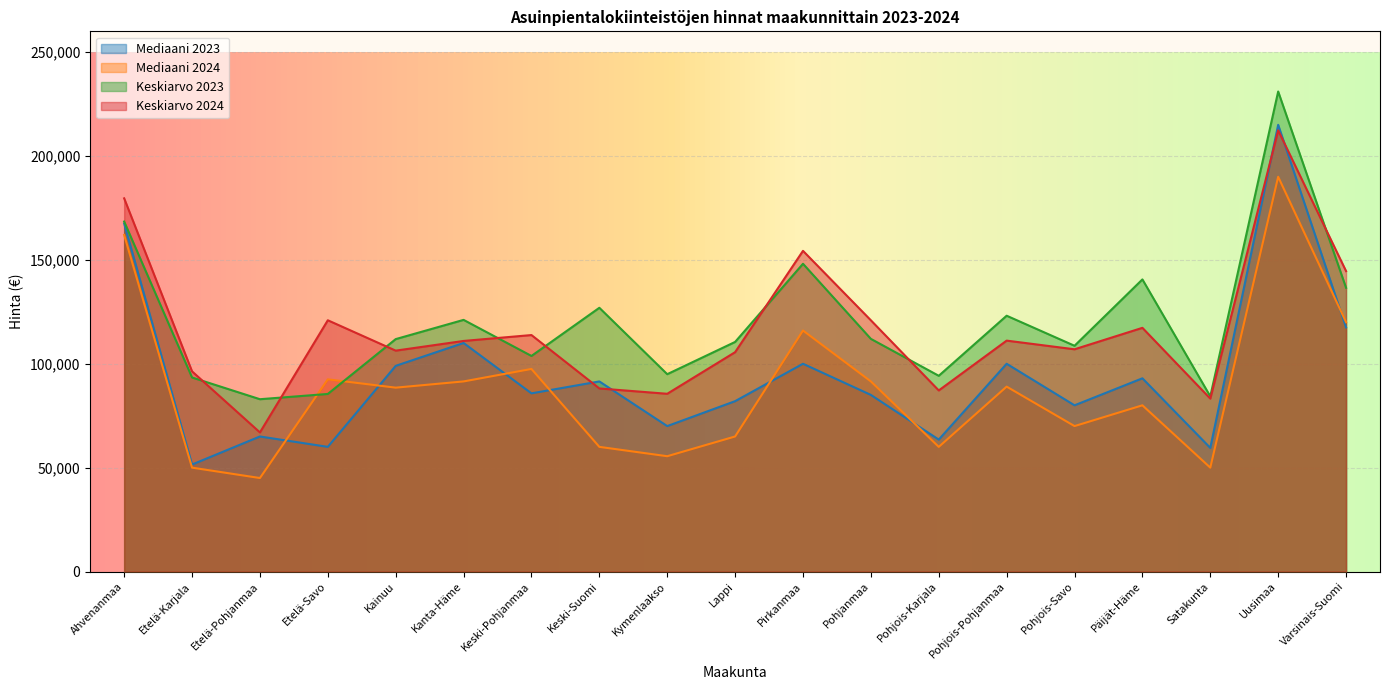

At which category does the chart reach its peak across all series?

Uusimaa